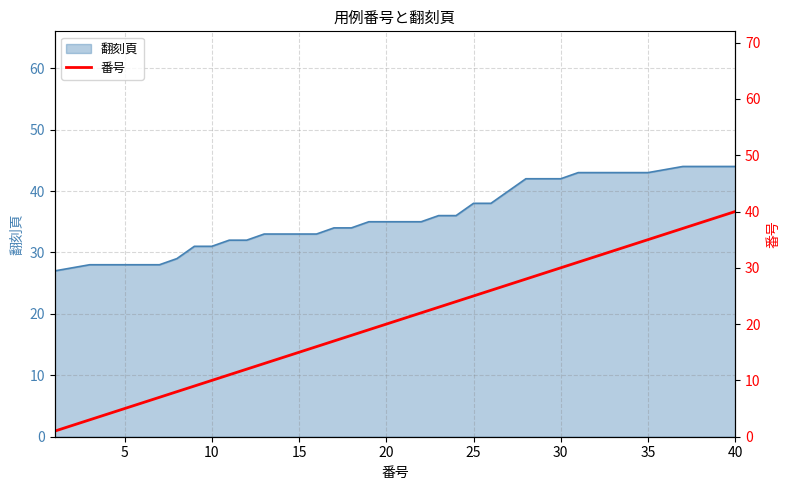

What is the highest value of the 翻刻頁 series?

44.0